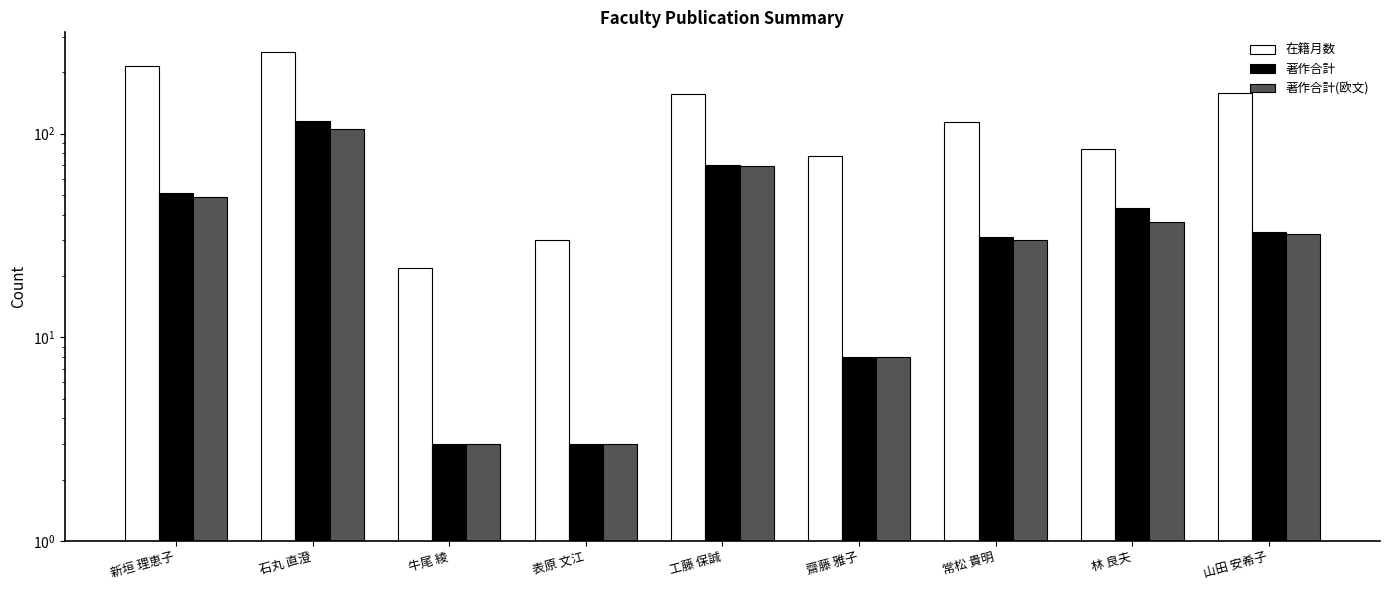

How many groups of bars are there?

9